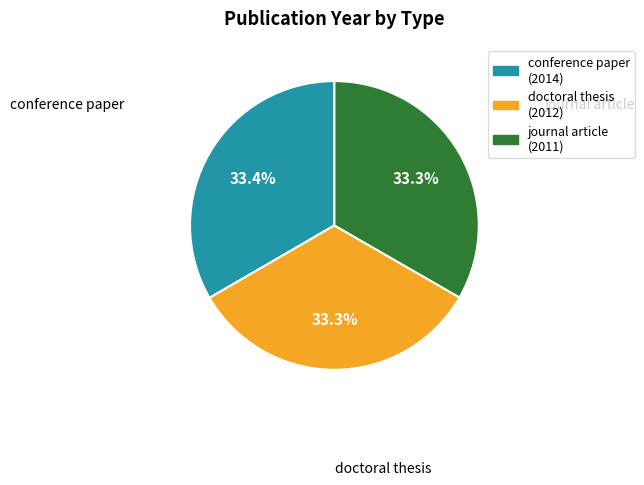

Combined, what portion of the pie is doctoral thesis (2012) and conference paper (2014)?

66.7%